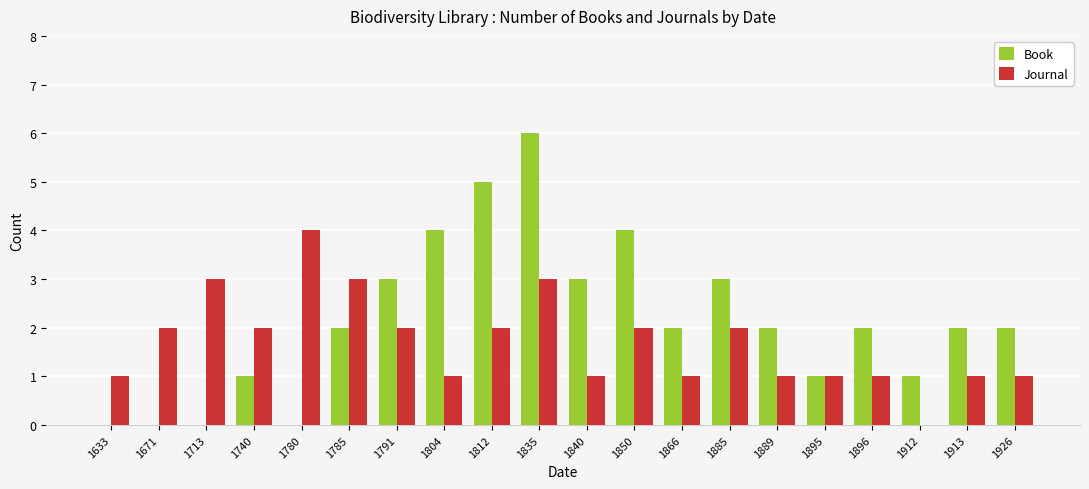

What is the highest value of the Journal series?

4